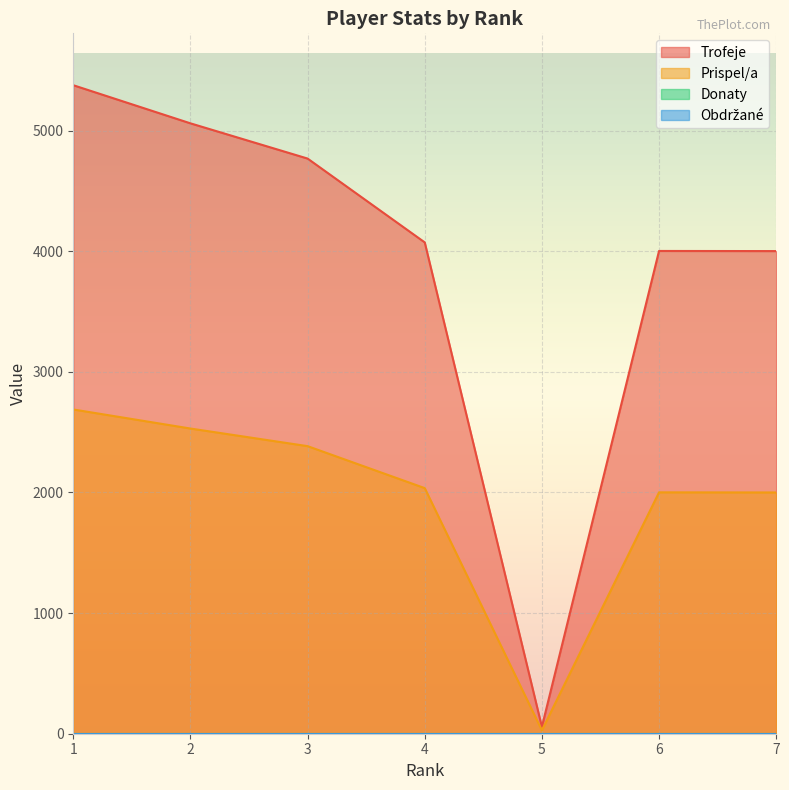

What is the average value of the Prispel/a series?

1952